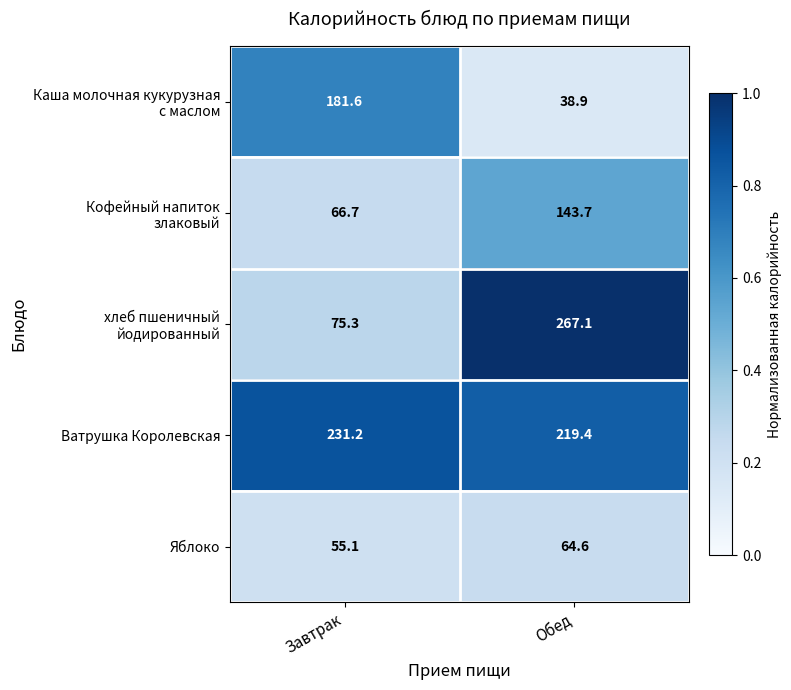

Which label corresponds to the smallest value in the chart?

Обед